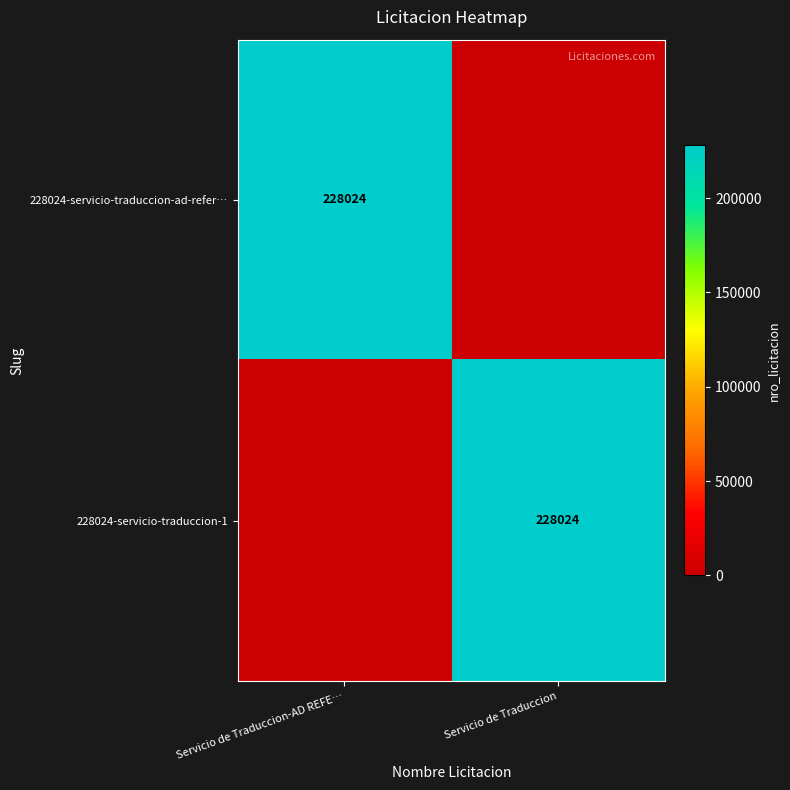

Is it true that 228024-servicio-traduccion-ad-refer… equals 228024 at Servicio de Traduccion-AD REFE…?

True